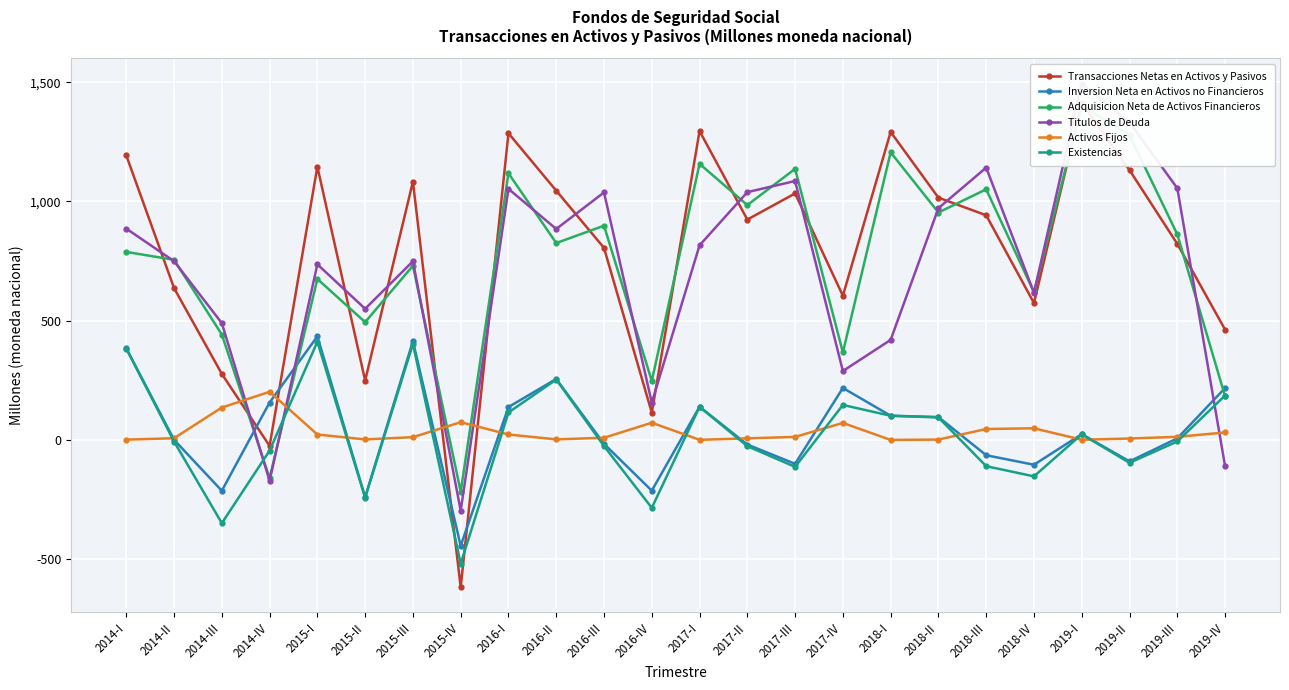

Reading left to right, transcribe all the data shown in this chart.

Transacciones Netas en Activos y Pasivos: 1193.2	636.8	276.9	-25.0	1146.2	248.8	1083.5	-617.9	1286.1	1045.4	805.5	114.2	1295.6	924.1	1033.9	604.7	1291.6	1016.0	942.2	574.1	1414.4	1131.6	822.3	462.8
Inversion Neta en Activos no Financieros: 384.4	0.5	-213.2	156.9	434.4	-240.1	414.3	-444.1	138.0	255.7	-16.6	-212.7	139.2	-19.5	-100.2	218.0	101.5	96.0	-64.2	-104.0	24.4	-90.0	6.6	217.6
Adquisicion Neta de Activos Financieros: 788.6	755.2	442.1	-160.3	675.1	494.0	730.8	-216.8	1118.3	825.6	898.5	247.2	1158.0	984.9	1136.8	367.2	1206.2	953.8	1051.1	619.4	1401.9	1278.0	862.1	183.2
Titulos de Deuda: 886.2	749.7	489.9	-171.5	736.6	550.0	749.2	-296.3	1052.9	884.7	1038.0	156.5	816.2	1039.1	1085.9	289.0	419.6	972.0	1142.0	616.9	1494.7	1332.1	1055.6	-109.4
Activos Fijos: 1.3	7.2	135.9	201.8	22.7	2.2	11.6	74.3	22.9	2.3	9.1	72.1	0.5	6.6	12.8	71.4	0.0	1.6	45.9	48.8	0.8	6.0	13.1	31.3
Existencias: 383.1	-6.7	-349.1	-44.9	411.7	-242.3	402.8	-518.5	115.1	253.3	-25.7	-284.8	138.7	-26.1	-113.0	146.7	101.4	94.4	-110.0	-152.8	23.6	-95.9	-6.4	186.3